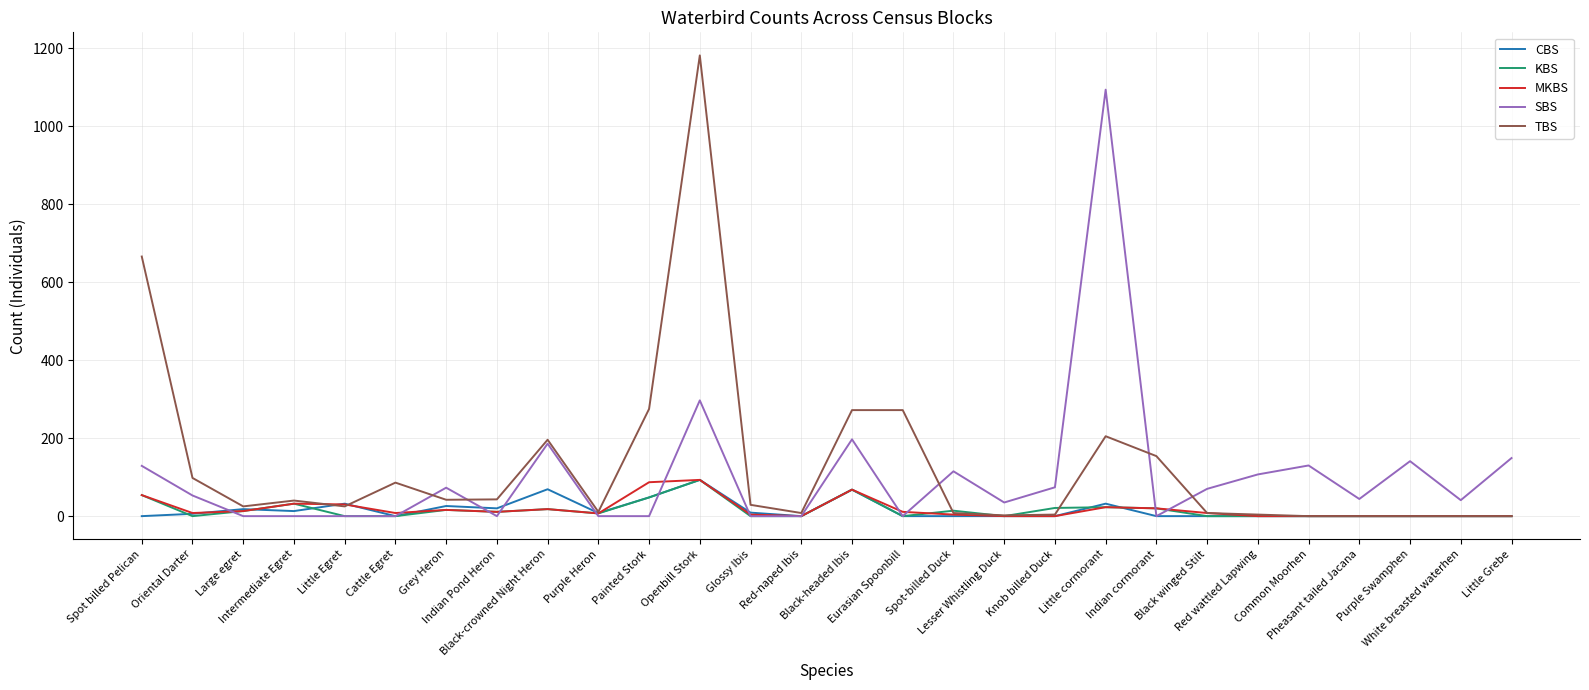

Which series has the widest spread of values?

TBS